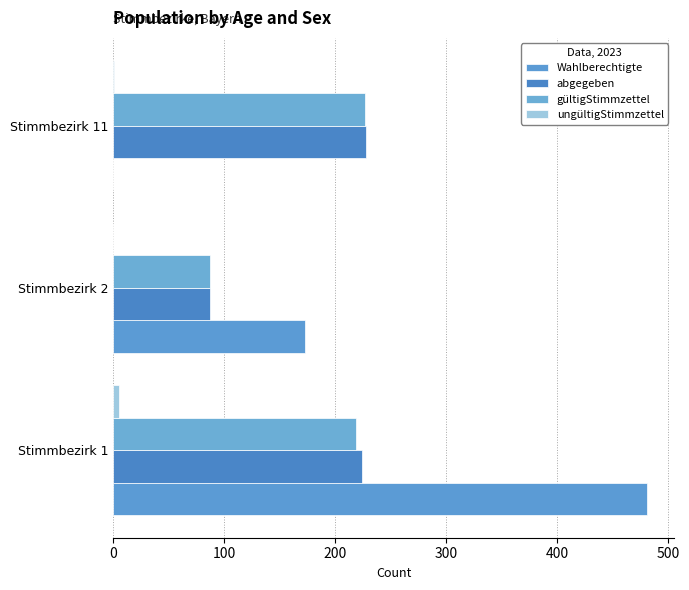

Which series has the largest total across all categories?

Wahlberechtigte